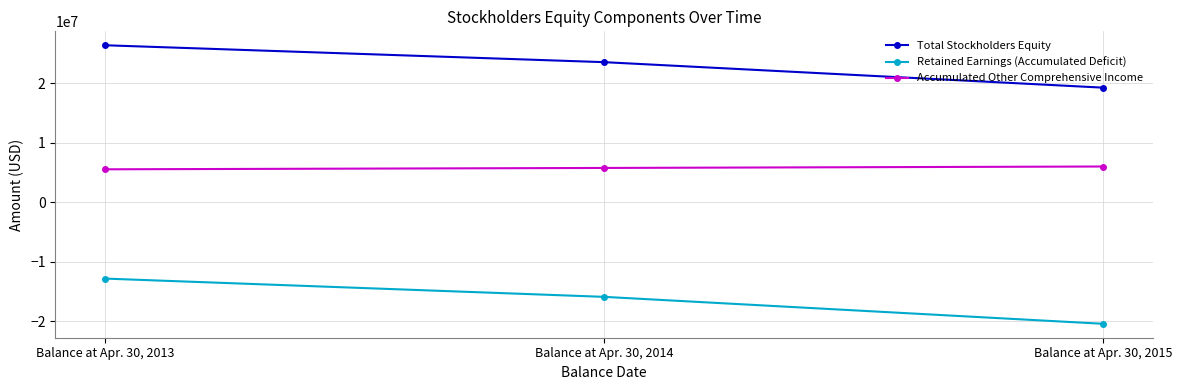

How many lines are shown in the chart?

3